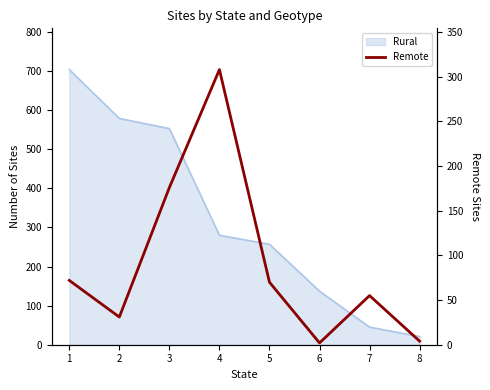

How many categories are shown in the chart?

8